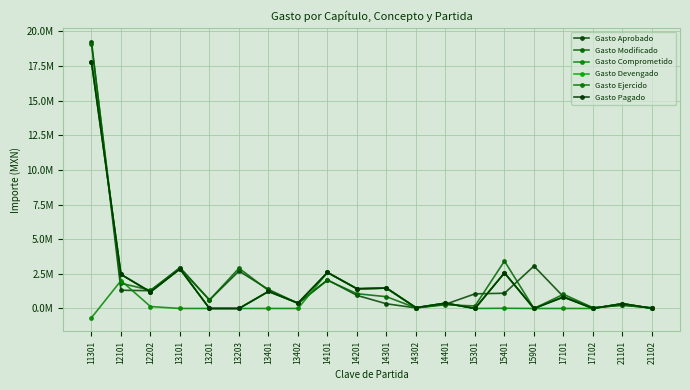

What is the difference between the Gasto Pagado values at 14201 and 11301?

16382117.7